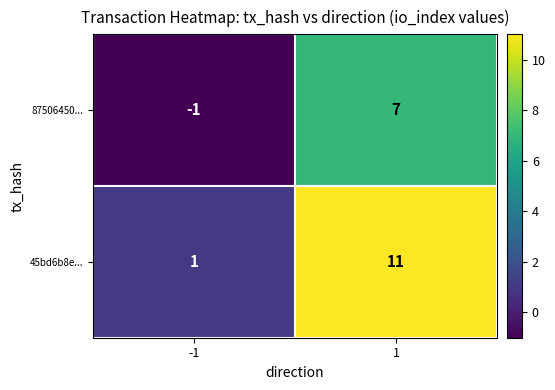

The 45bd6b8e... series shows 0 at -1. True or false?

False